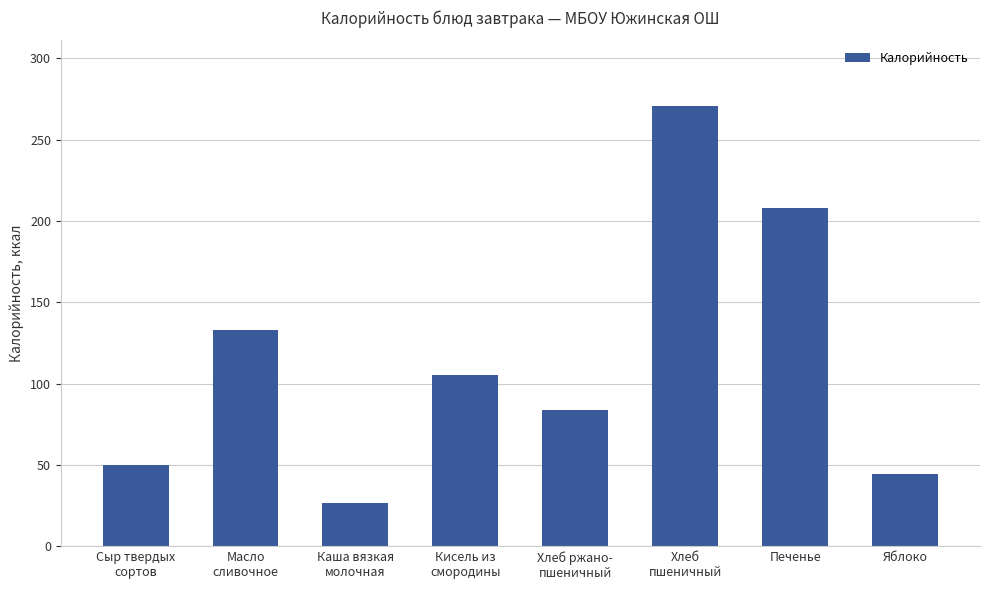

Are the bars horizontal?

No